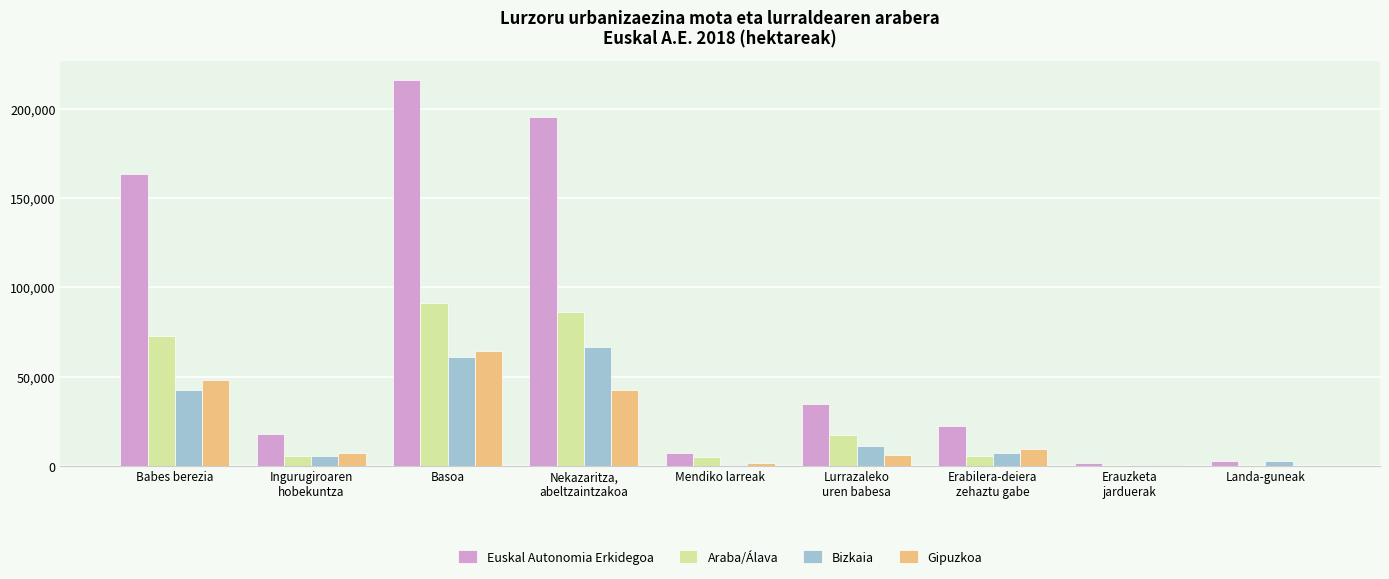

What is the sum of the Bizkaia values at Erabilera-deiera
zehaztu gabe and Erauzketa
jarduerak?

7724.3